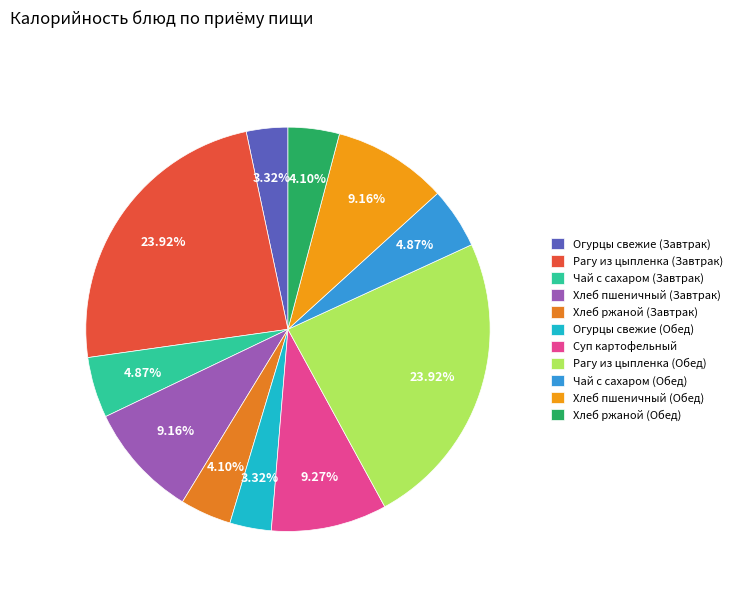

How many segments does this pie chart have?

11